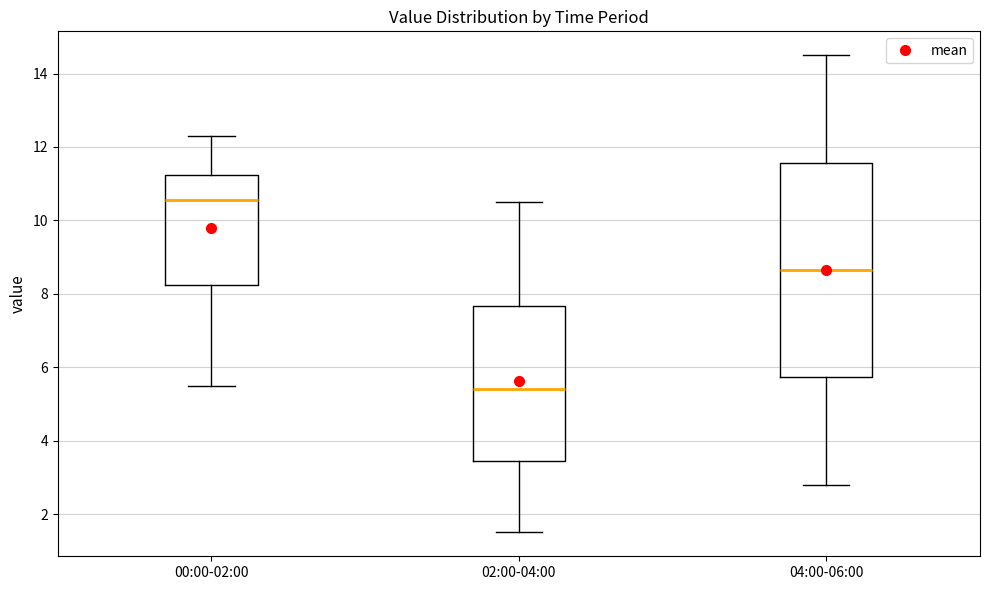

Comparing the boxes themselves (not the whiskers), which one is the tallest?

04:00-06:00